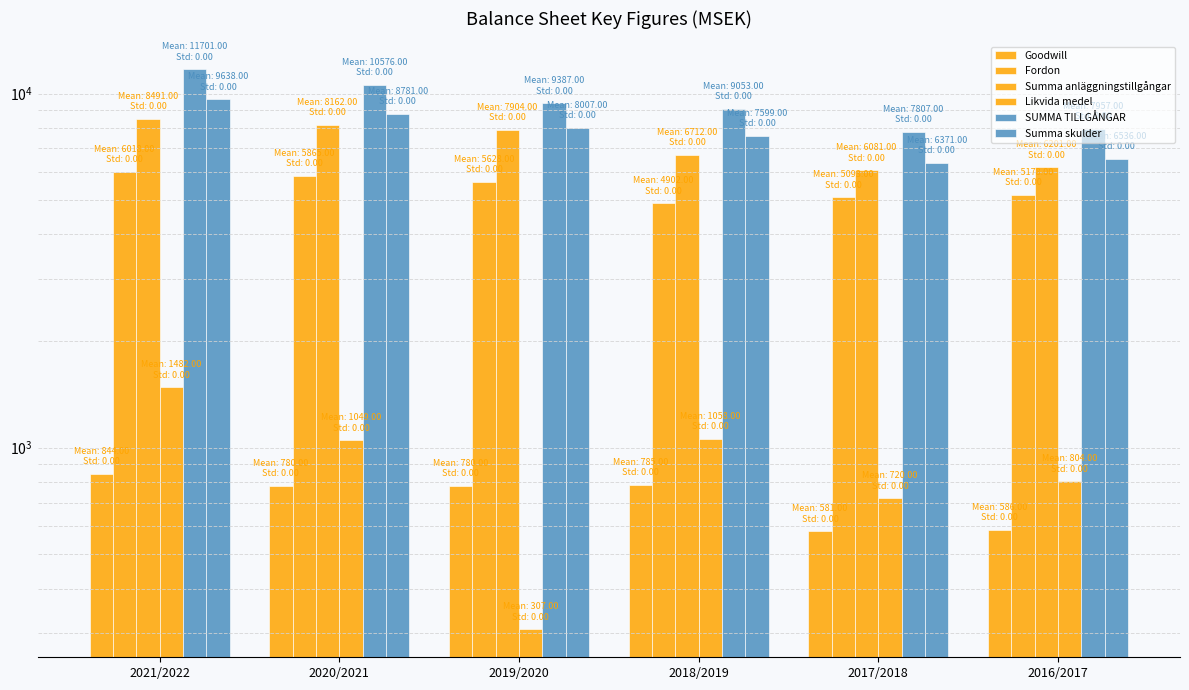

At which category is the sum across all series the highest?

2021/2022